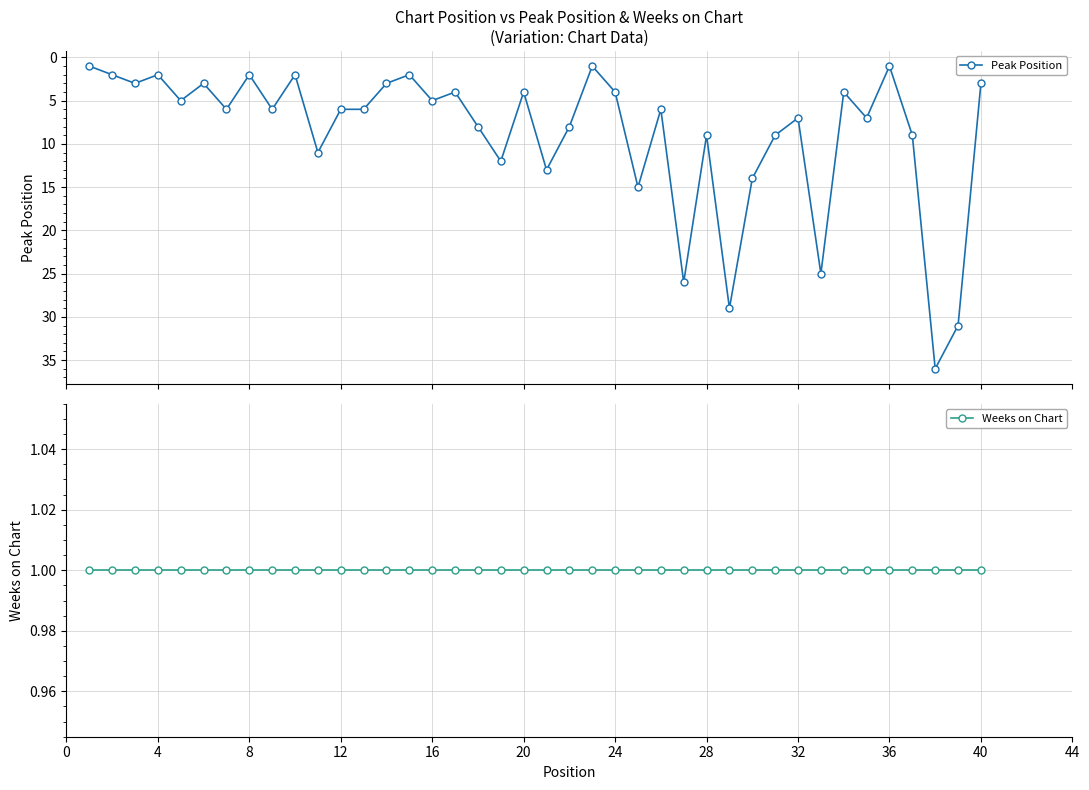

How many data points does each series have?

40